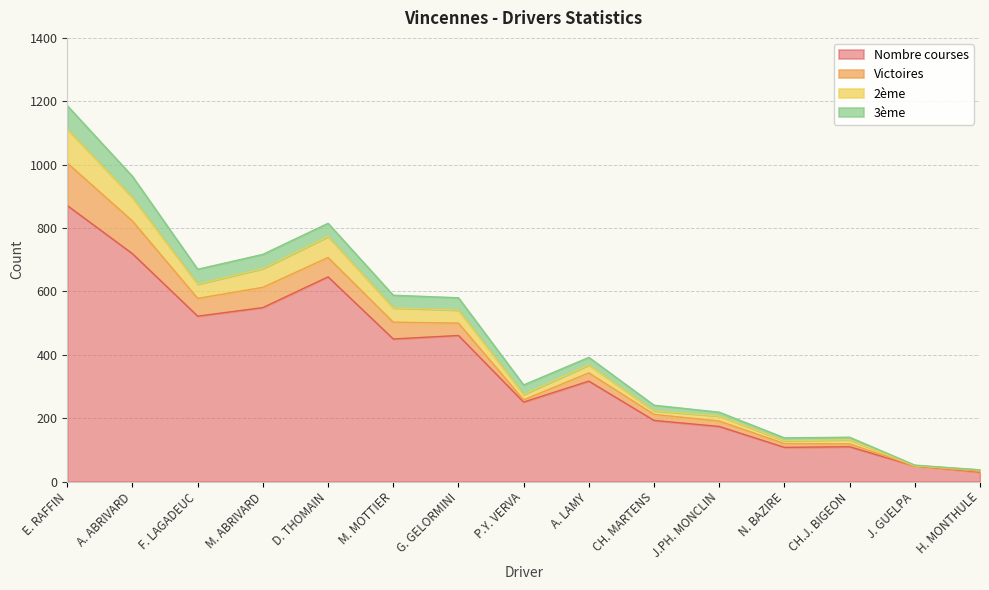

What is the lowest value of the Nombre courses series?

30